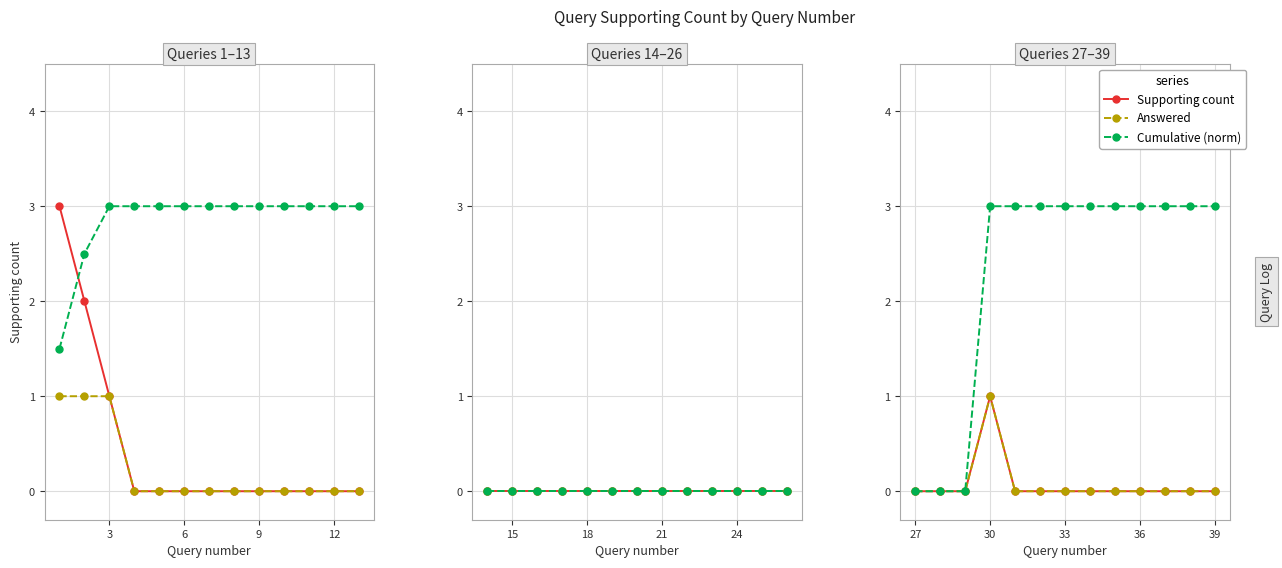

True or false: Supporting count and Cumulative (norm) cross at least once.

False